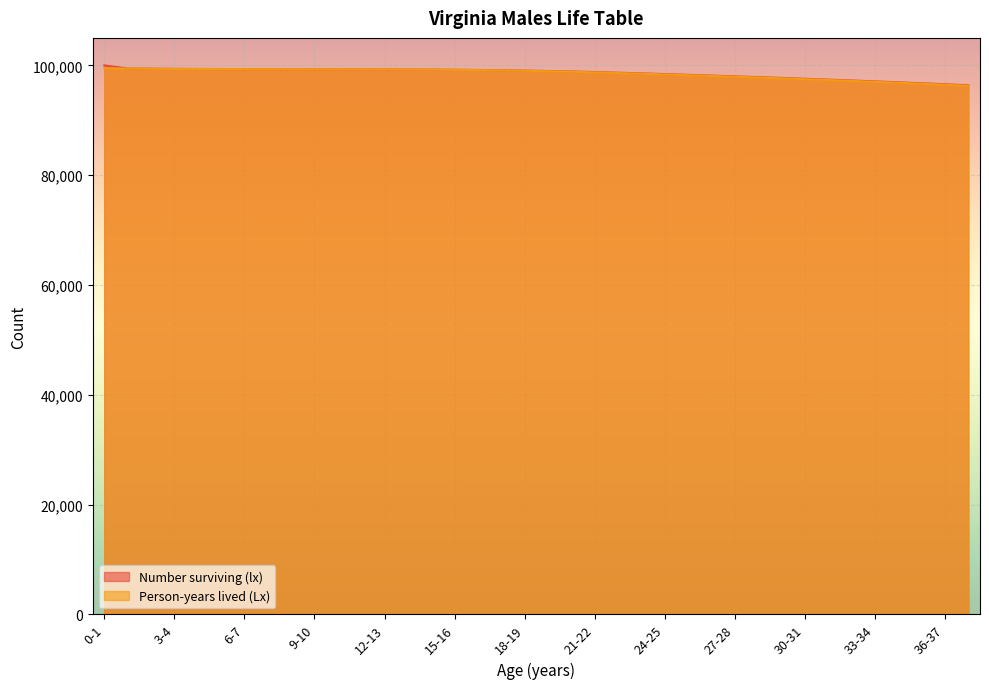

How many categories are shown in the chart?

38